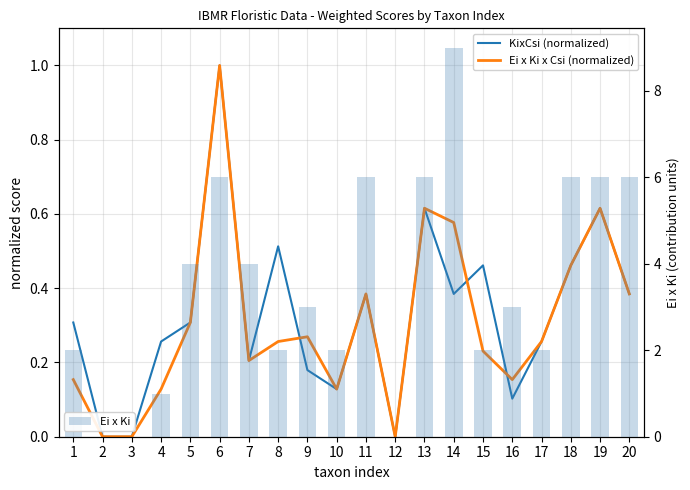

Reading right to left, transcribe all the data shown in this chart.

KixCsi (normalized): 0.4	0.6	0.5	0.3	0.1	0.5	0.4	0.6	0.0	0.4	0.1	0.2	0.5	0.2	1.0	0.3	0.3	0.0	0.0	0.3
Ei x Ki x Csi (normalized): 0.4	0.6	0.5	0.3	0.2	0.2	0.6	0.6	0.0	0.4	0.1	0.3	0.3	0.2	1.0	0.3	0.1	0.0	0.0	0.2
Ei x Ki: 6.0	6.0	6.0	2.0	3.0	2.0	9.0	6.0	0.0	6.0	2.0	3.0	2.0	4.0	6.0	4.0	1.0	0.0	0.0	2.0